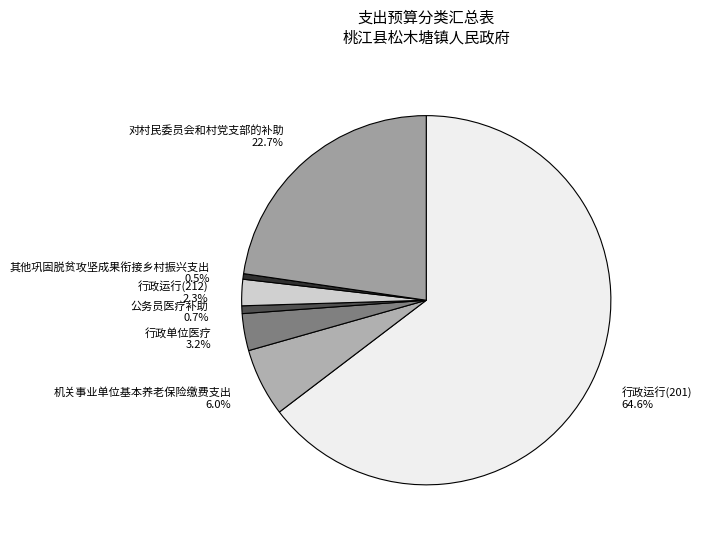

The 对村民委员会和村党支部的补助 slice represents 11% of the pie. True or false?

False